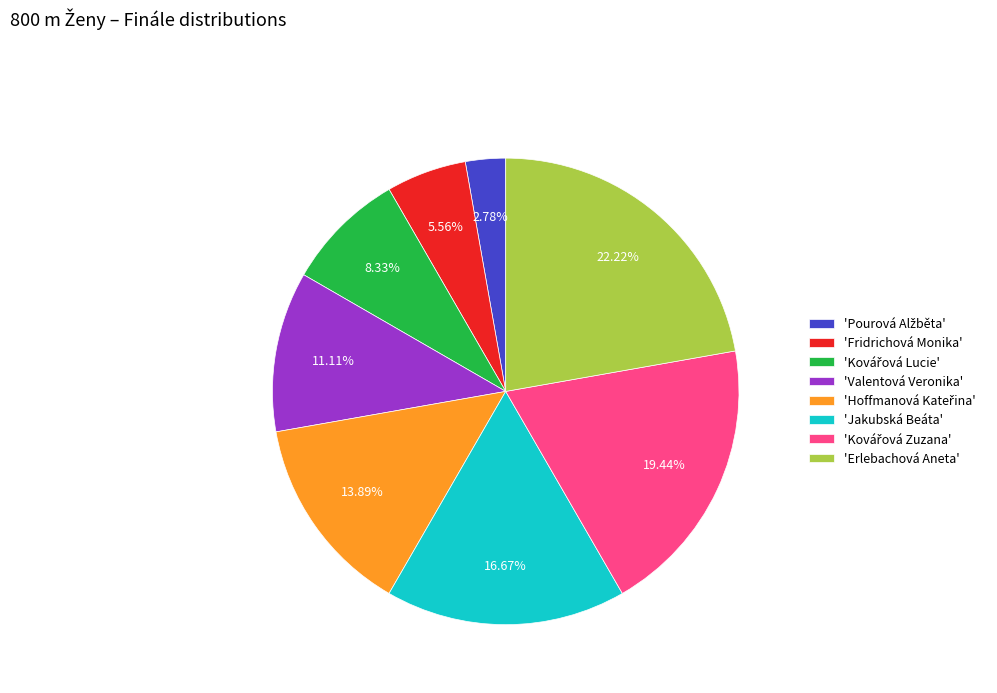

Which slice is the largest?

'Erlebachová Aneta'